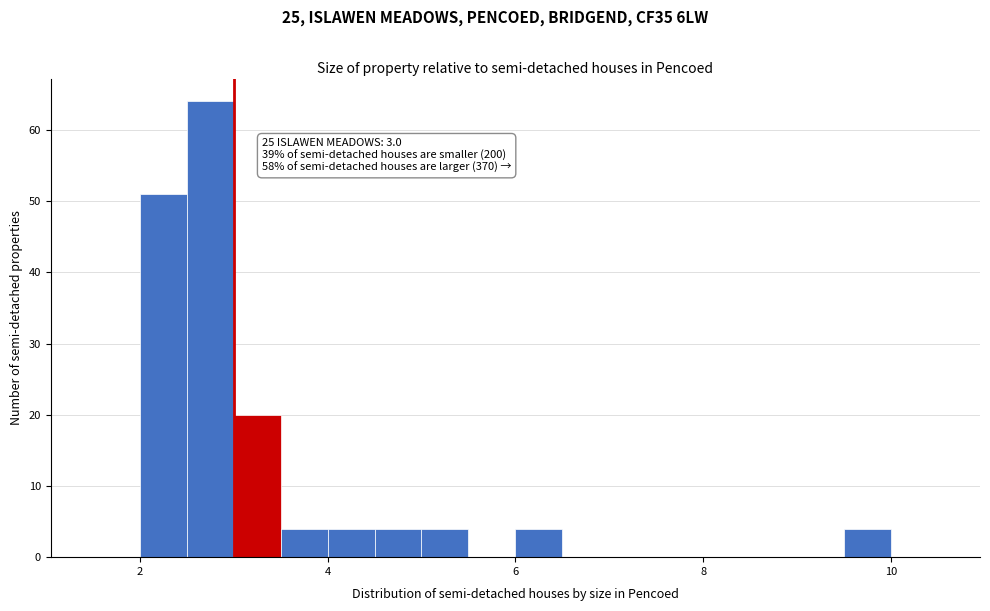

Read against the x-axis, roughly where is the centre of the tallest bar?

2.8